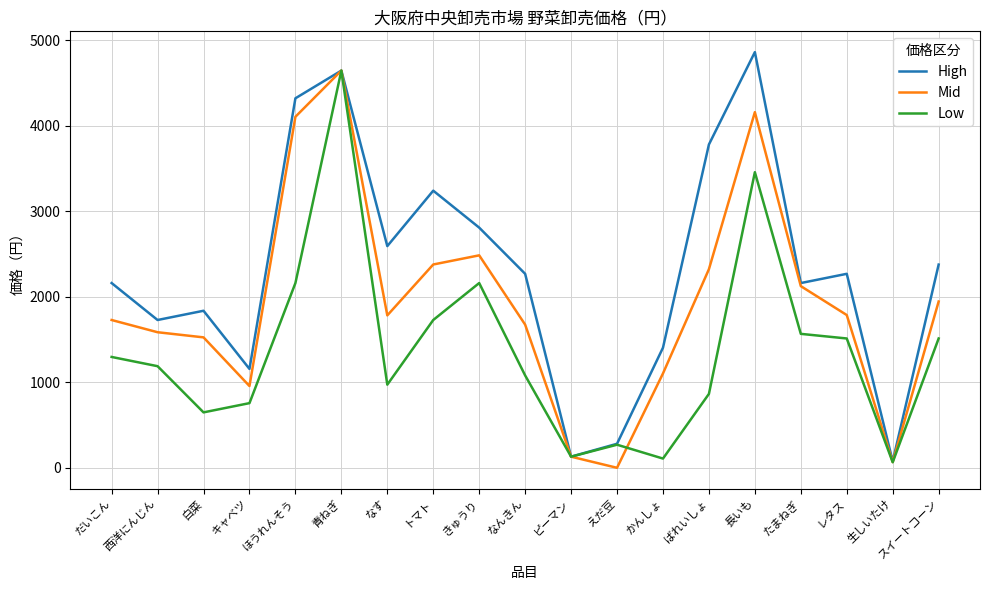

List the series in order of their overall mean, highest first.

High, Mid, Low